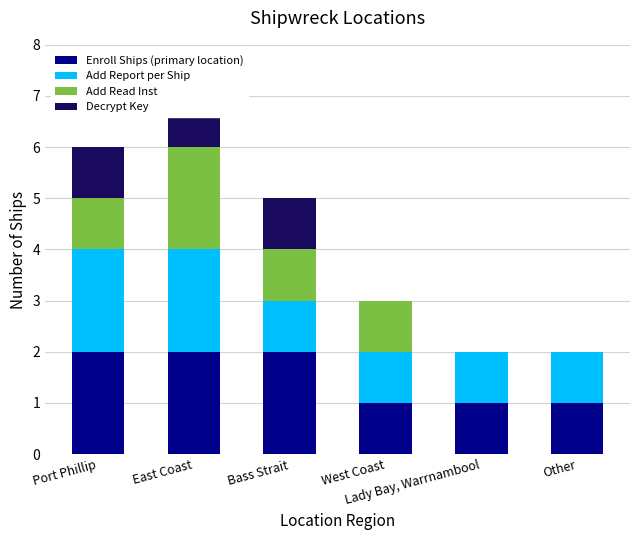

What is the difference between the highest and lowest values at East Coast?

1